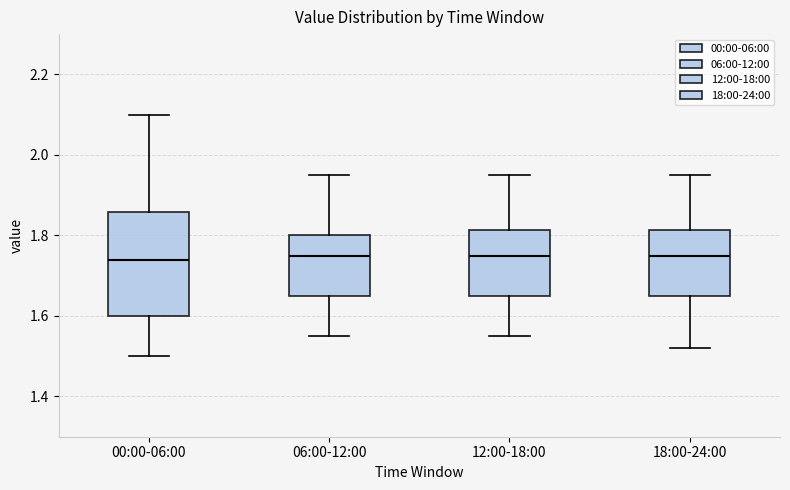

Reading left to right, transcribe this box plot: for each box, give where its median line is, the range the box spans, and where its two whiskers end, as read against the y-axis. The values are not printed on the chart, so give them approximately, as read against the axis.

00:00-06:00: median 1.74, box 1.60 to 1.86, whiskers 1.50 to 2.10
06:00-12:00: median 1.76, box 1.66 to 1.80, whiskers 1.56 to 1.96
12:00-18:00: median 1.76, box 1.66 to 1.82, whiskers 1.56 to 1.96
18:00-24:00: median 1.76, box 1.66 to 1.82, whiskers 1.52 to 1.96